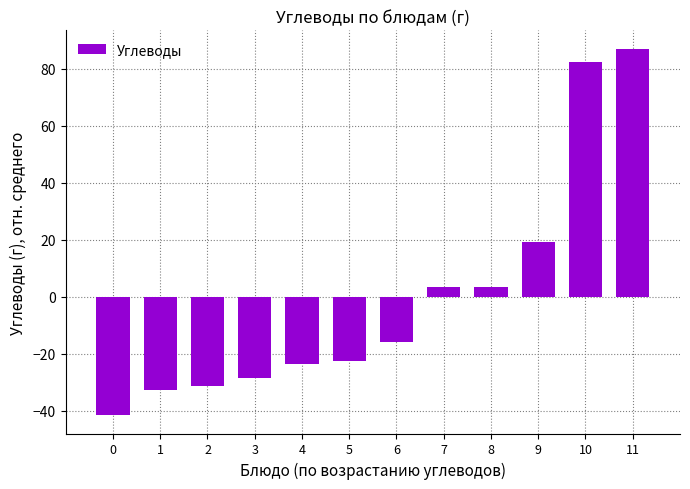

Are the bars horizontal?

No